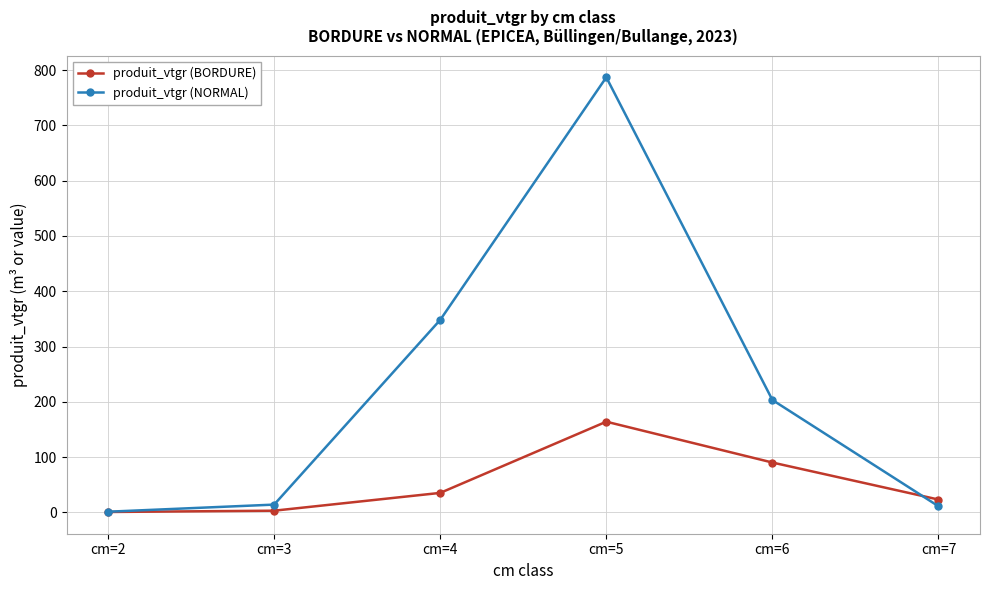

How many values in the produit_vtgr (BORDURE) series exceed 35?

3